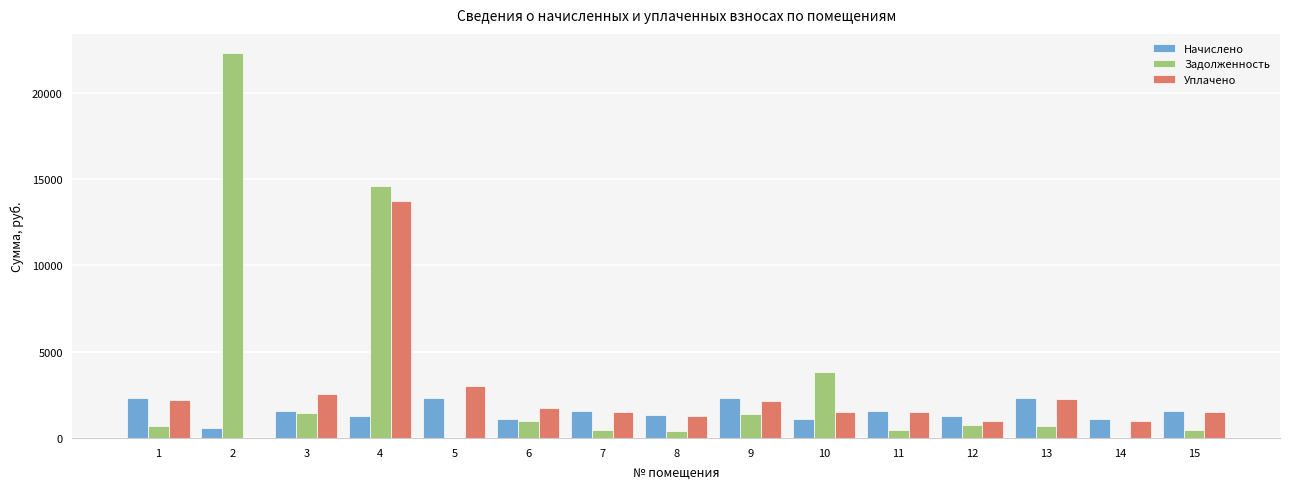

What is the approximate value of Задолженность at 1?

686.4